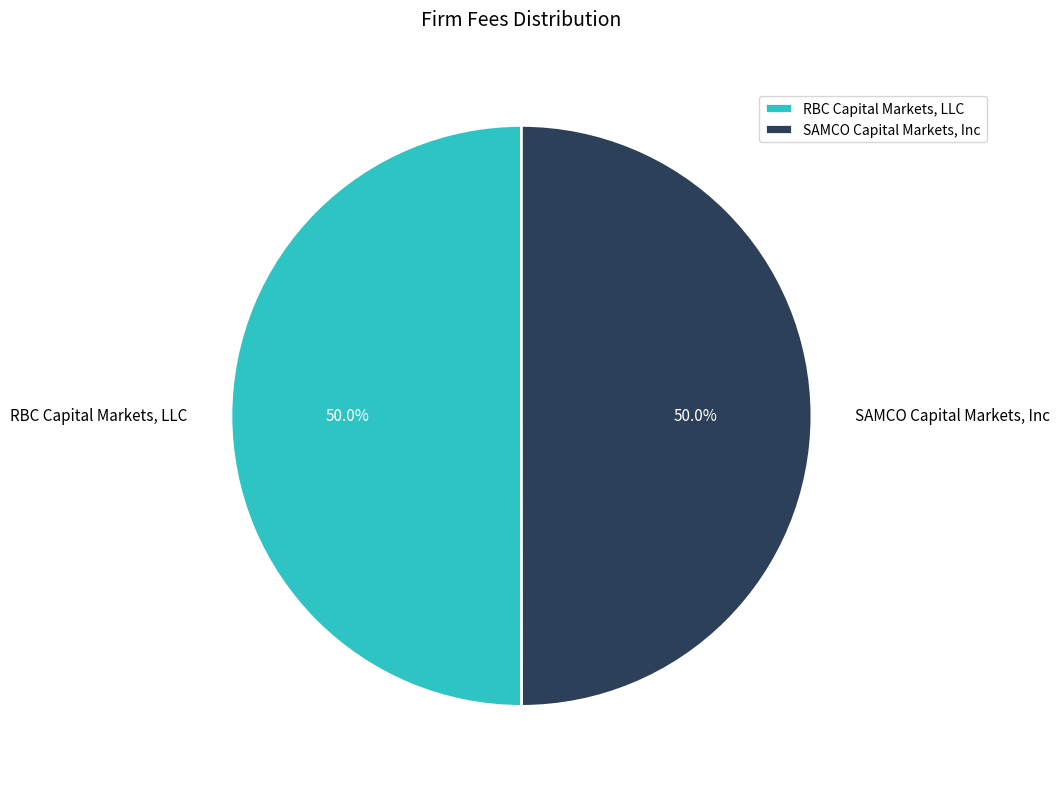

What is the ratio of the value at RBC Capital Markets, LLC to the value at SAMCO Capital Markets, Inc?

1.0